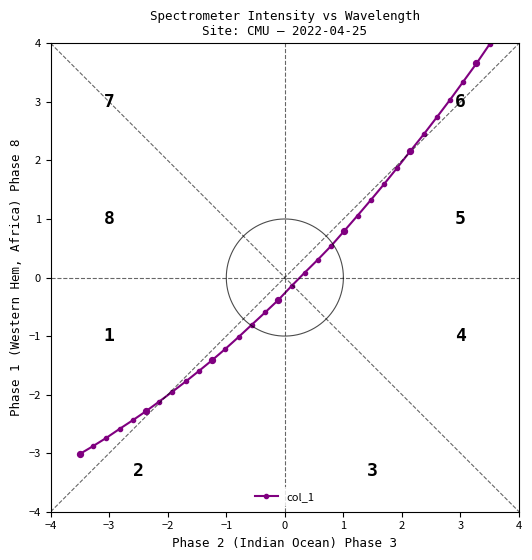

What is the value of the col_1 point at the 8th from the left?

-1.9